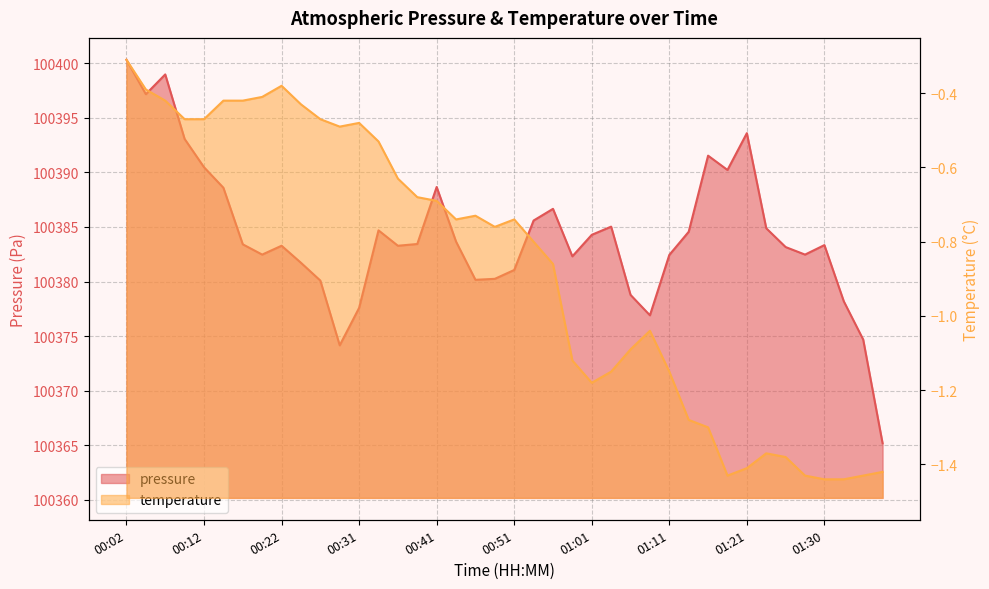

What is the value of the temperature point at the 2nd from the left?

-0.4